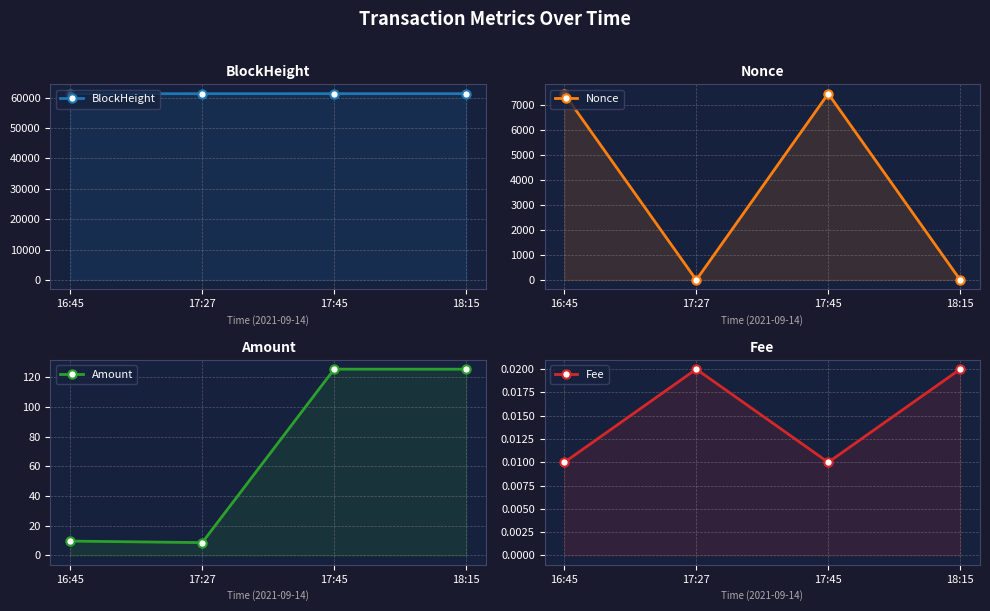

Where is the first local minimum for Nonce?

17:27